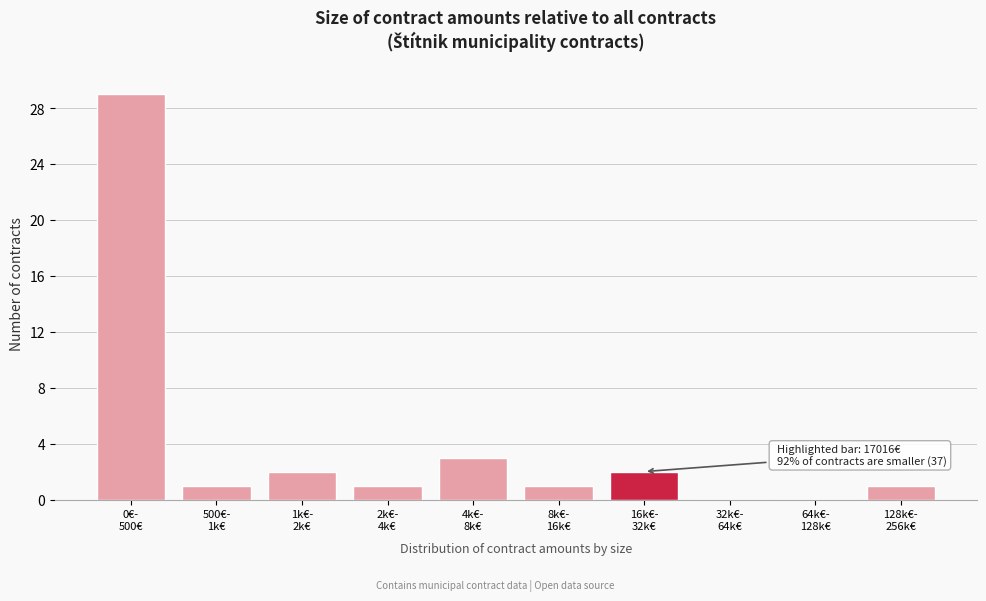

What is the sum of all values?

40